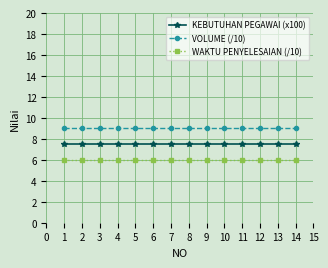

What is the maximum value for KEBUTUHAN PEGAWAI (x100)?

7.5